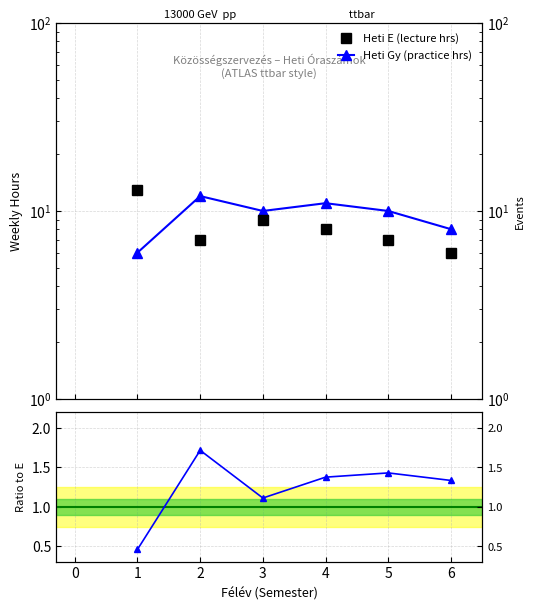

Is it true that Heti E (lecture hrs) equals 9.1 at 6?

False